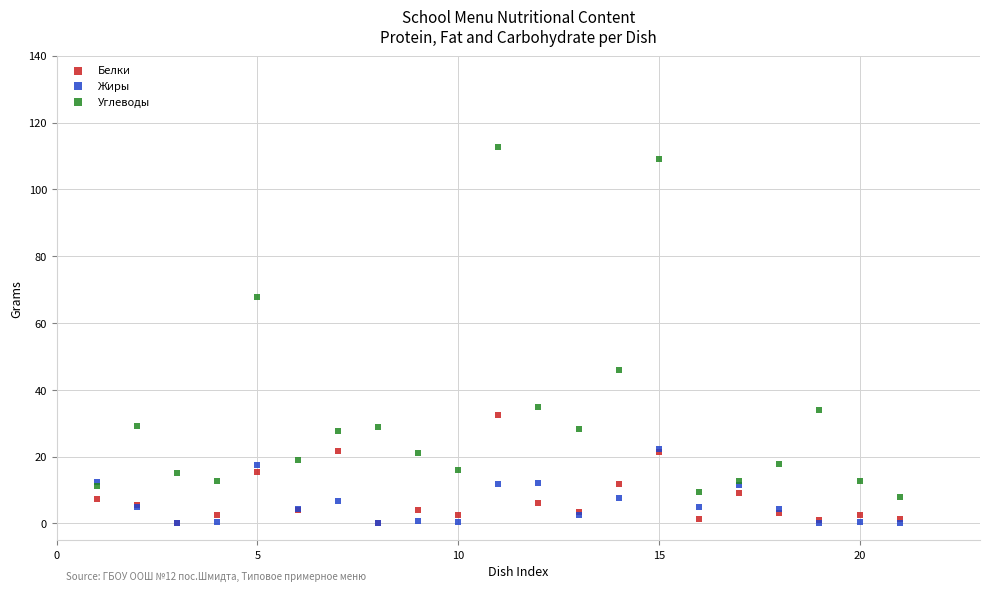

Across all series, what Y value is closest to 56?

45.9